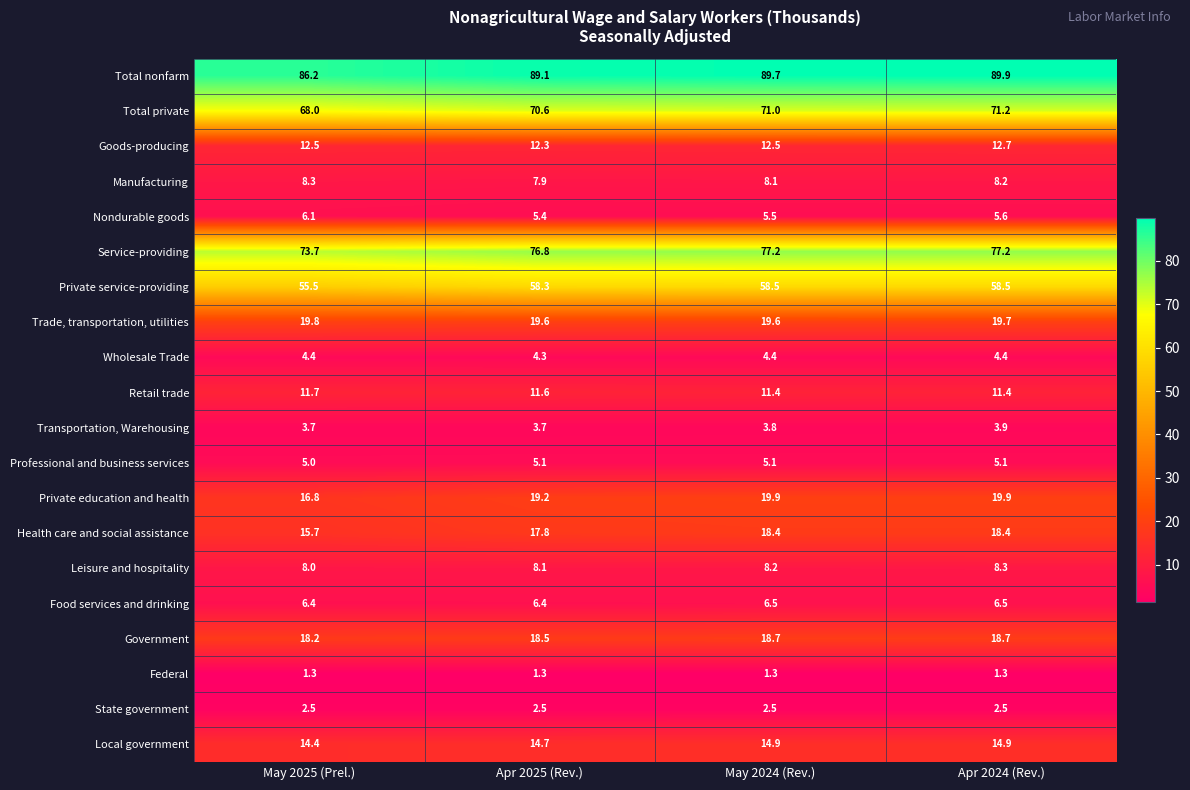

What is the difference between the highest and lowest values at Apr 2024 (Rev.)?

88.6